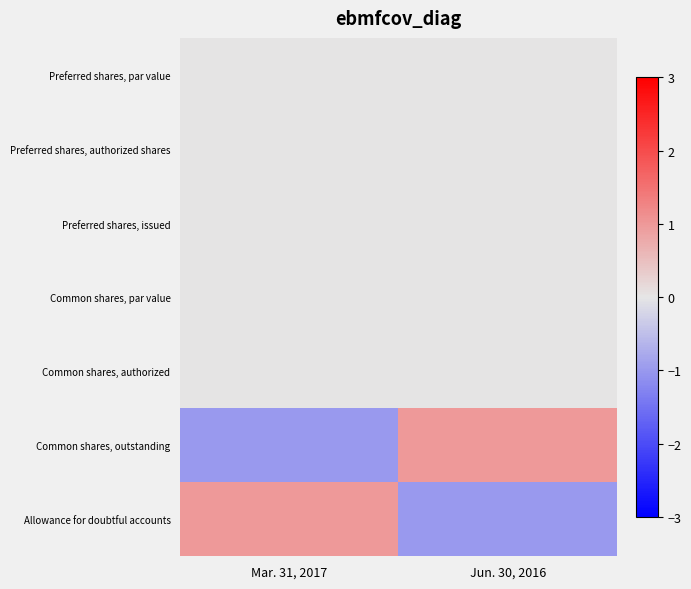

Rank the series by their maximum value, from highest to lowest.

Common shares, outstanding, Allowance for doubtful accounts, Preferred shares, par value, Preferred shares, authorized shares, Preferred shares, issued, Common shares, par value, Common shares, authorized